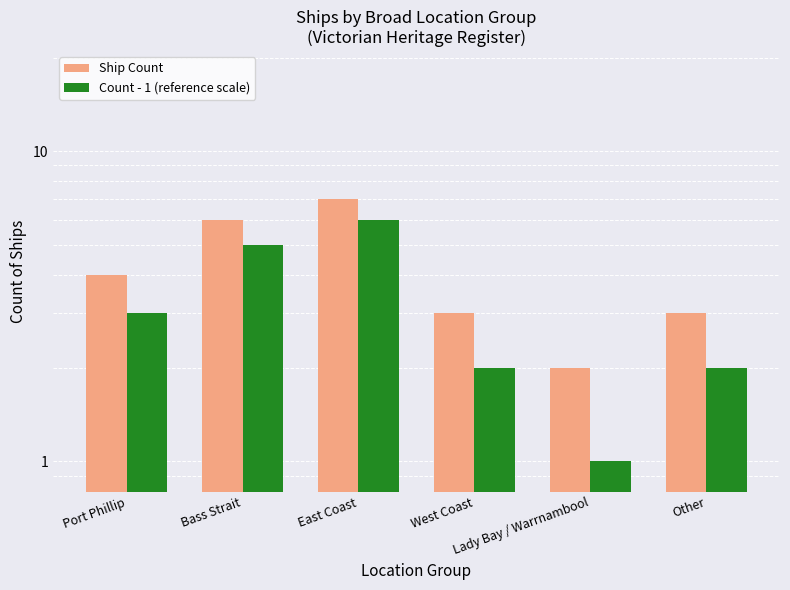

How many Count - 1 (reference scale) values are between 2 and 5?

4